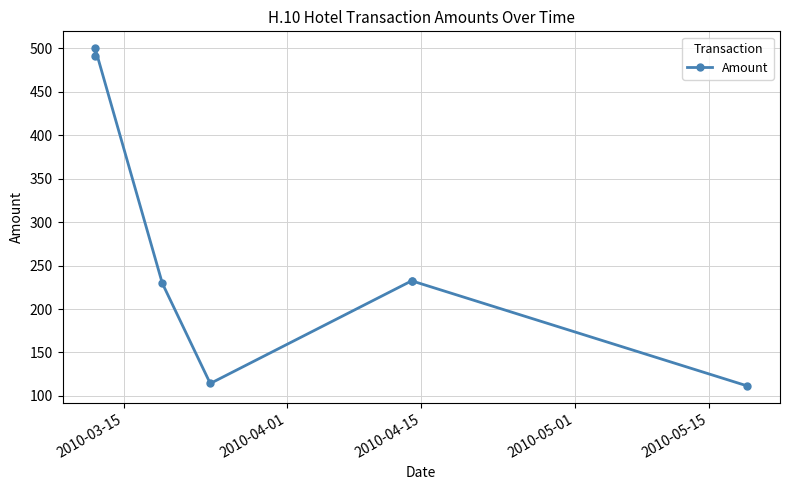

What is the difference between the maximum and second lowest values?

385.6